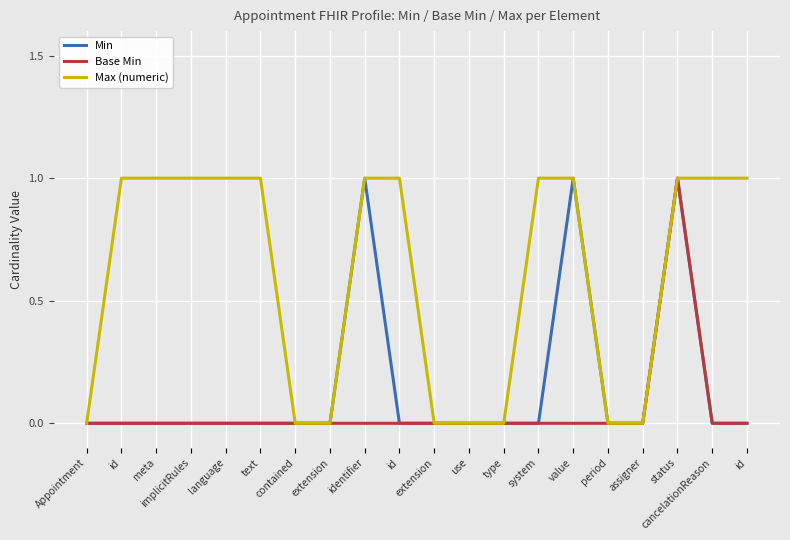

True or false: Min and Base Min intersect in this chart.

False